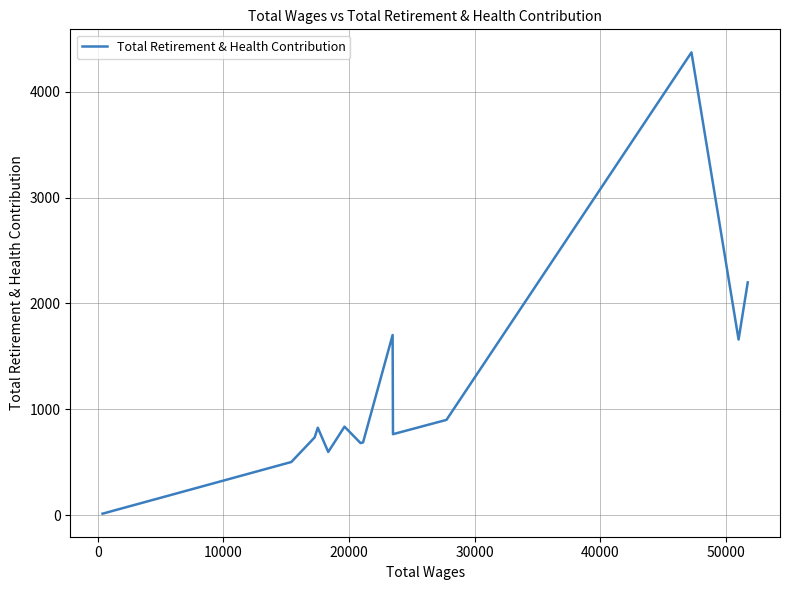

What is the greatest value displayed?

4371